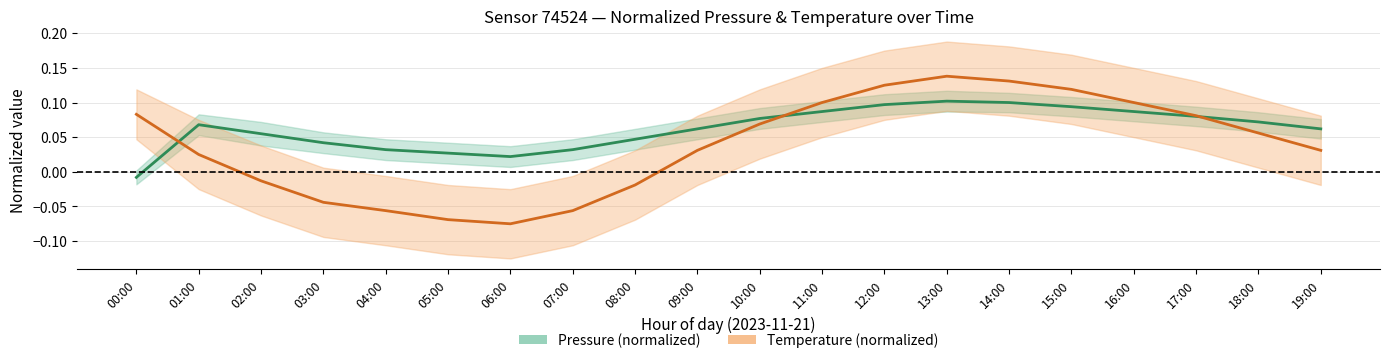

The Pressure center series shows 0.0 at 15:00. True or false?

False